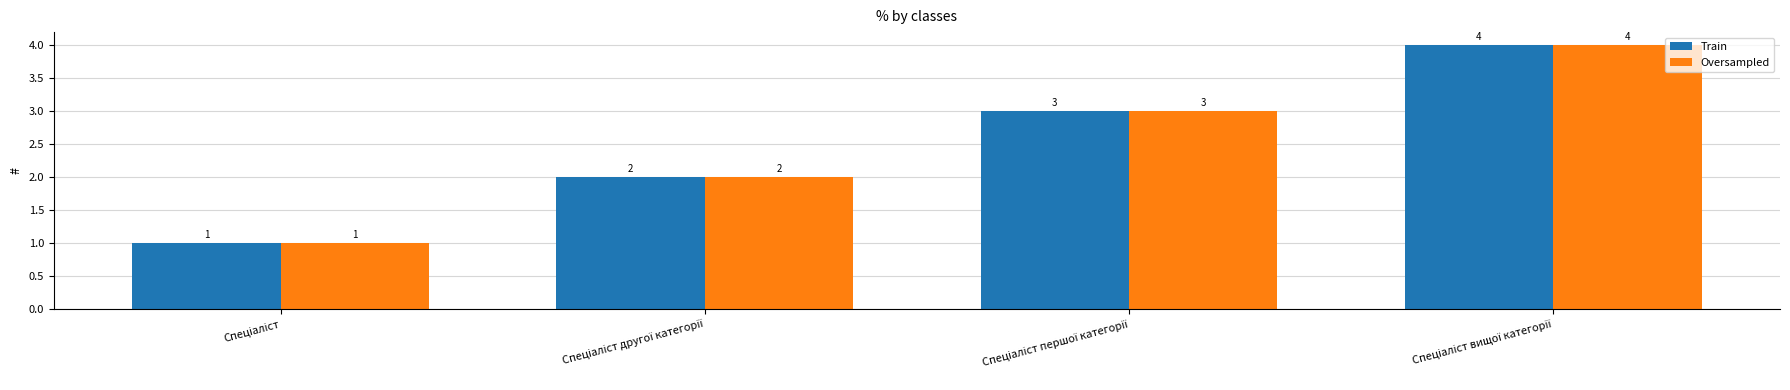

What is the difference between the maximum and minimum values in the Train series?

3